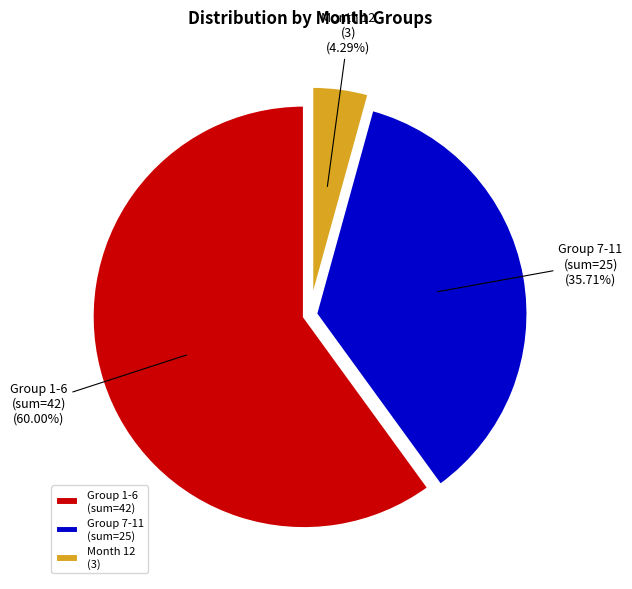

Is there any slice that represents more than half of the pie?

Yes